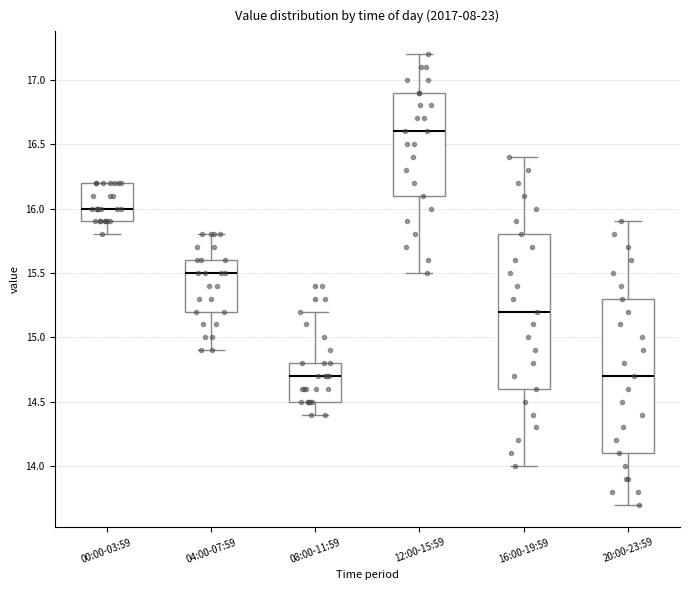

Which box has the highest median line?

12:00-15:59